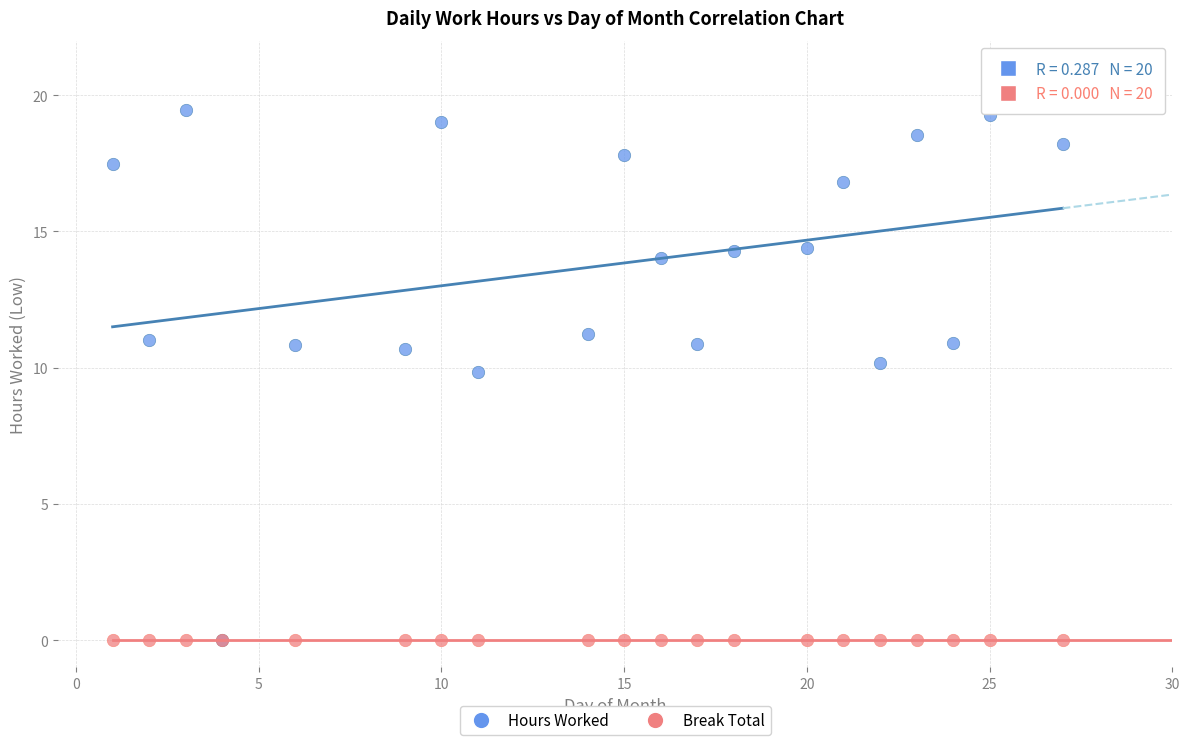

Across all series, what Y value is closest to 9?

9.8